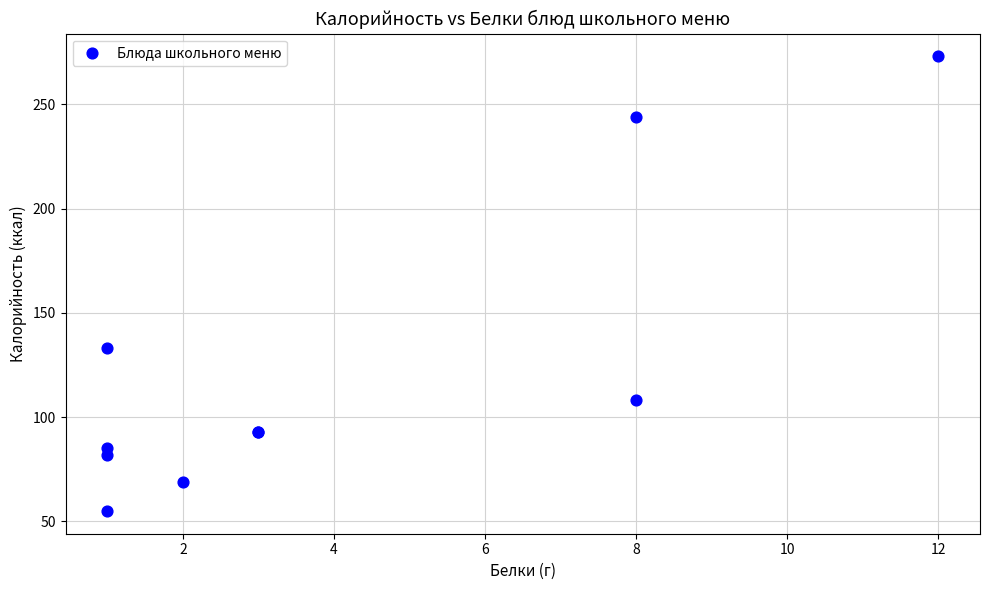

What Y value in the scatter plot is closest to 164?

133